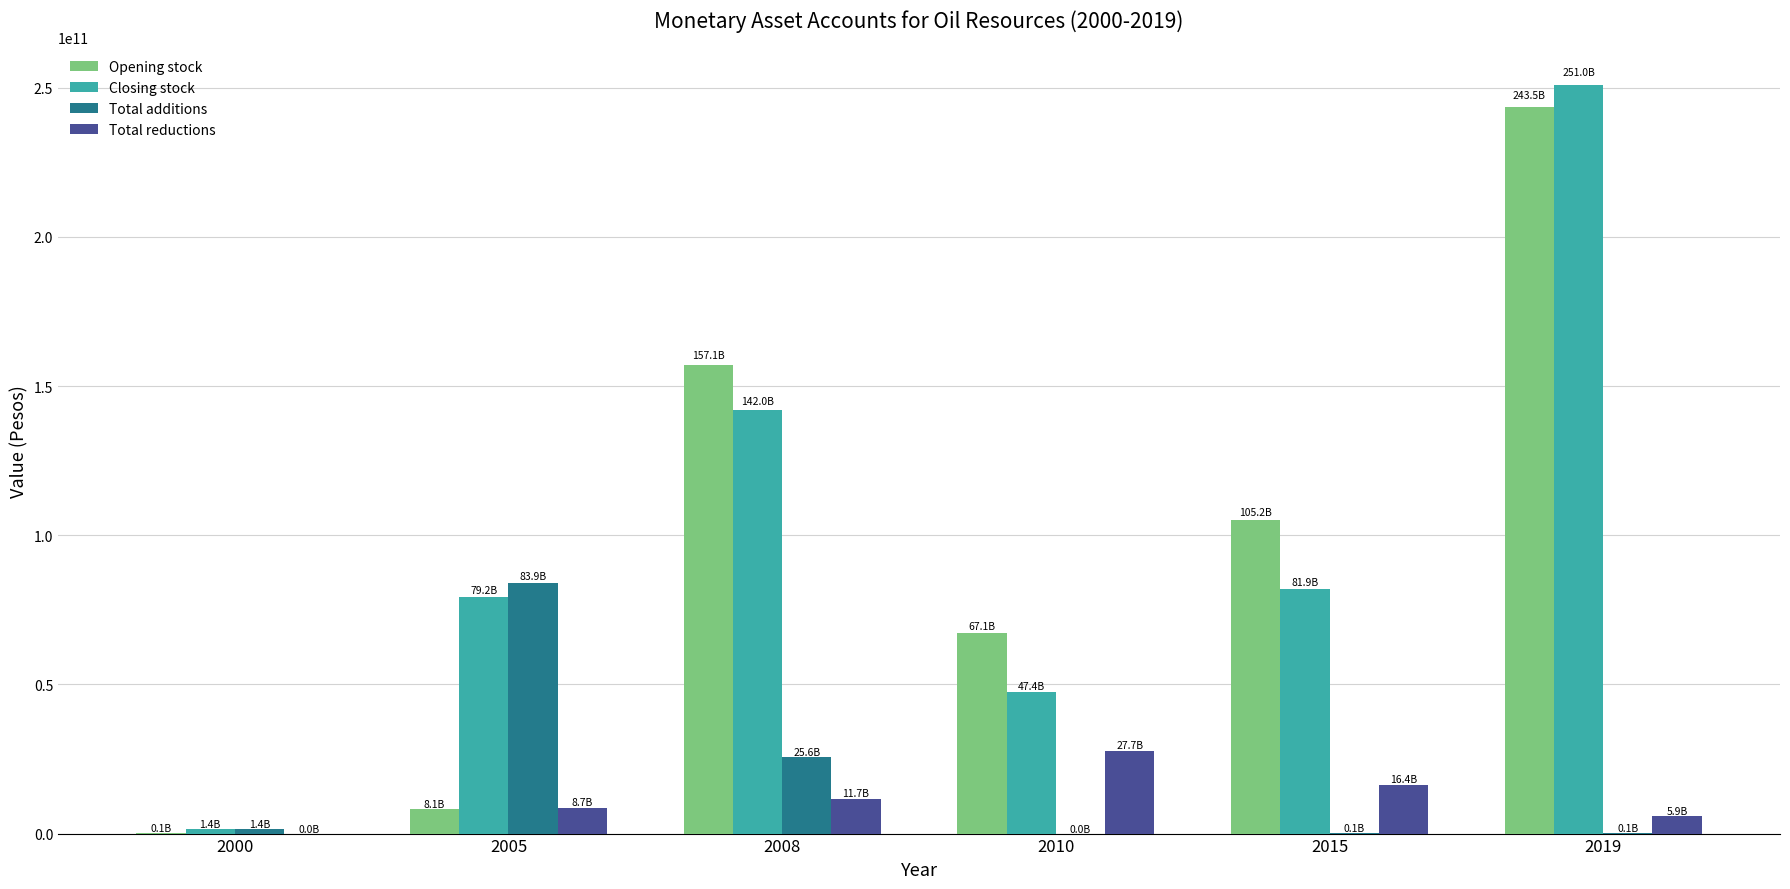

At which label does Total reductions first exceed 11745454550?

2008